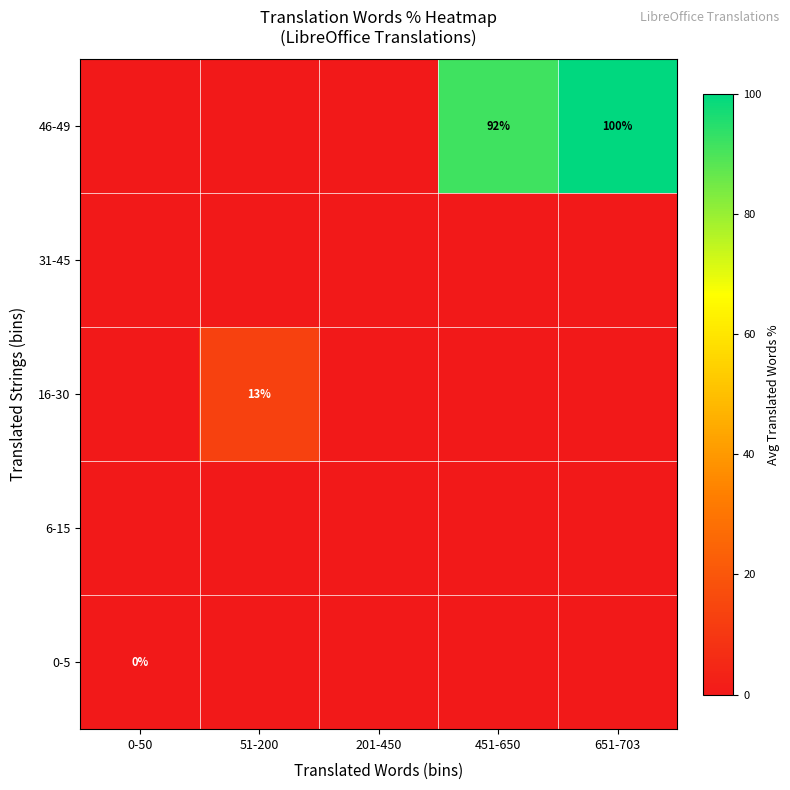

Which series has the largest total across all categories?

46-49